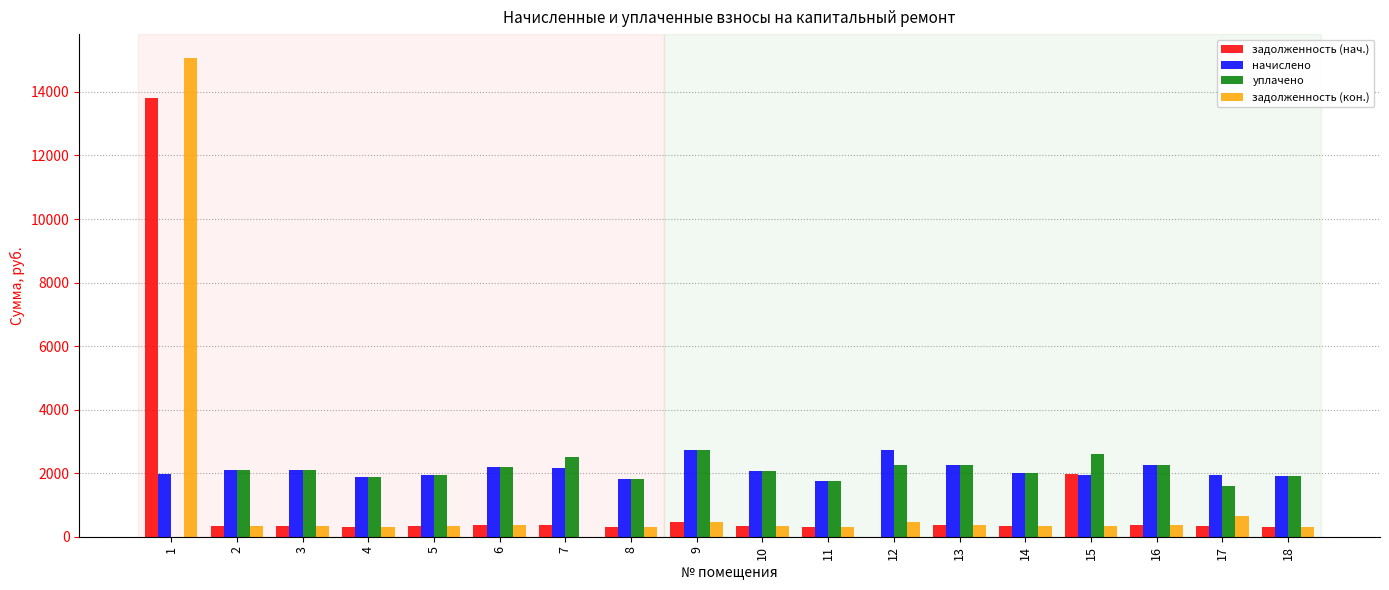

What is the sum of the уплачено values at 13 and 8?

4065.1